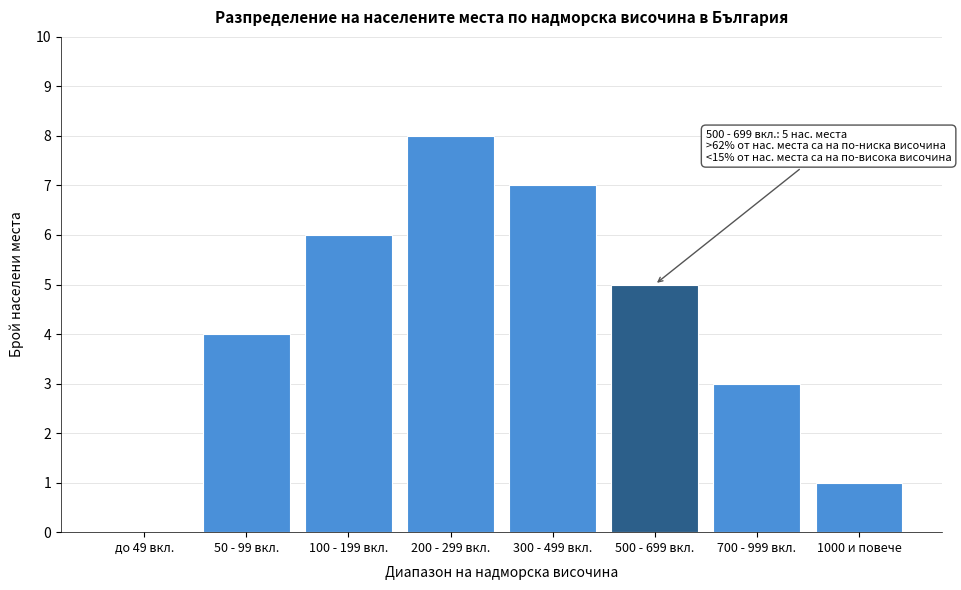

Reading right to left, list all the values displayed in this chart.

1000 и повече=1	700 - 999 вкл.=3	500 - 699 вкл.=5	300 - 499 вкл.=7	200 - 299 вкл.=8	100 - 199 вкл.=6	50 - 99 вкл.=4	до 49 вкл.=0